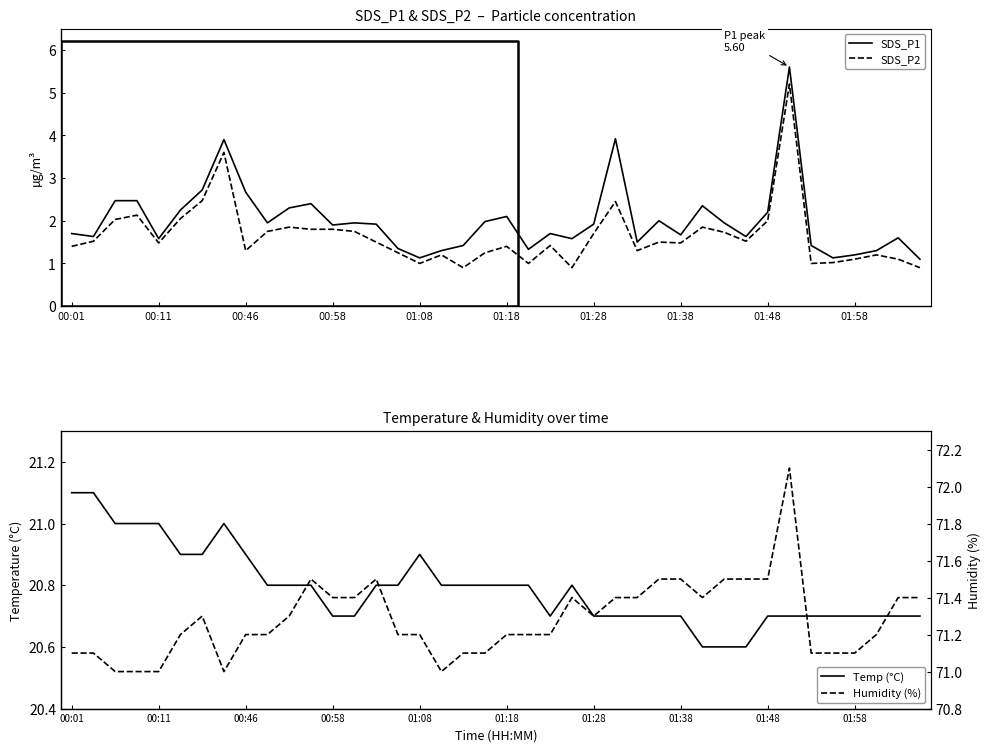

List the series in order of their peak value, lowest first.

SDS_P2, SDS_P1, Temp (°C), Humidity (%)